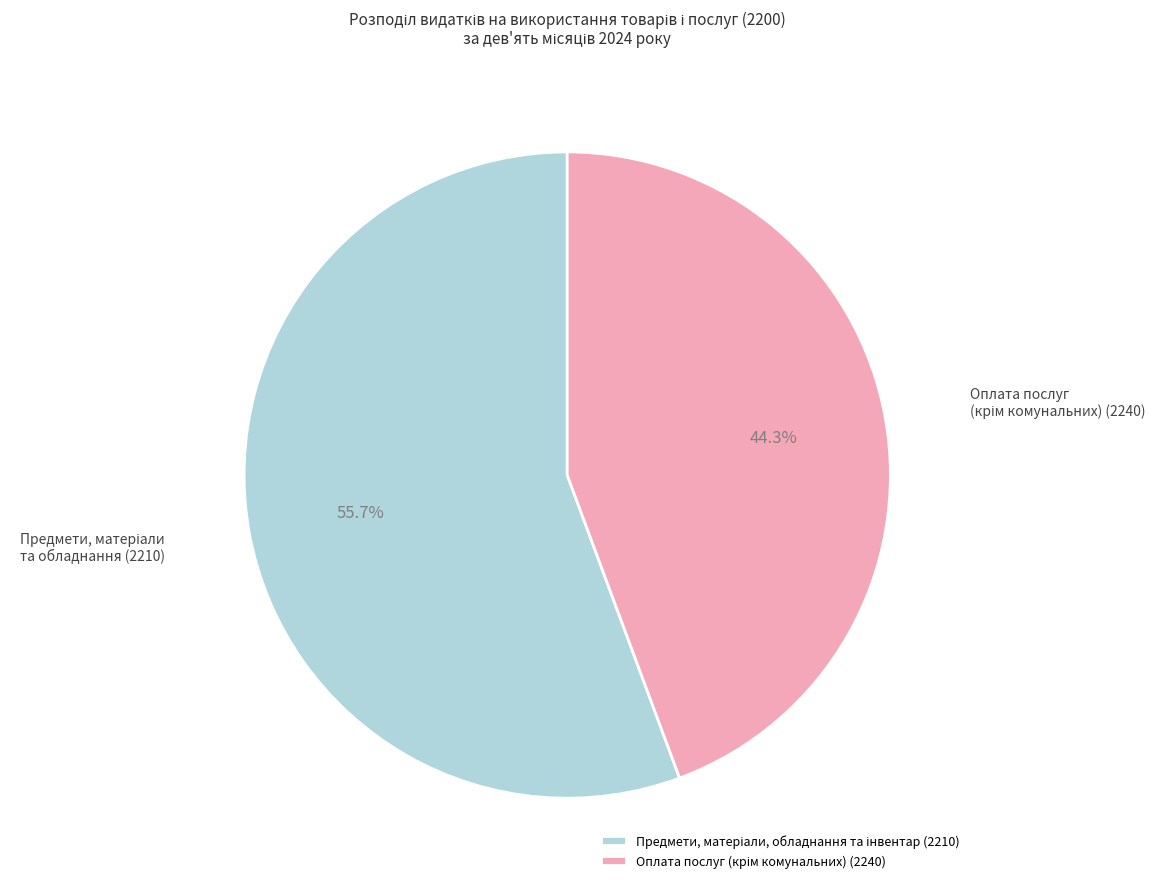

Does any single category account for the majority?

Yes